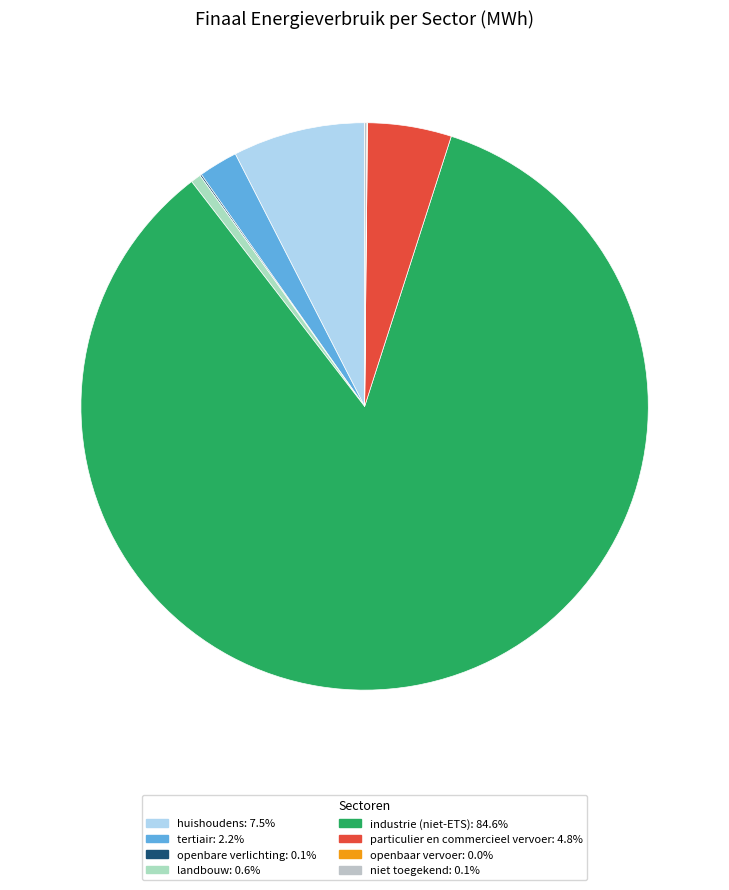

Is there any slice that represents more than half of the pie?

Yes